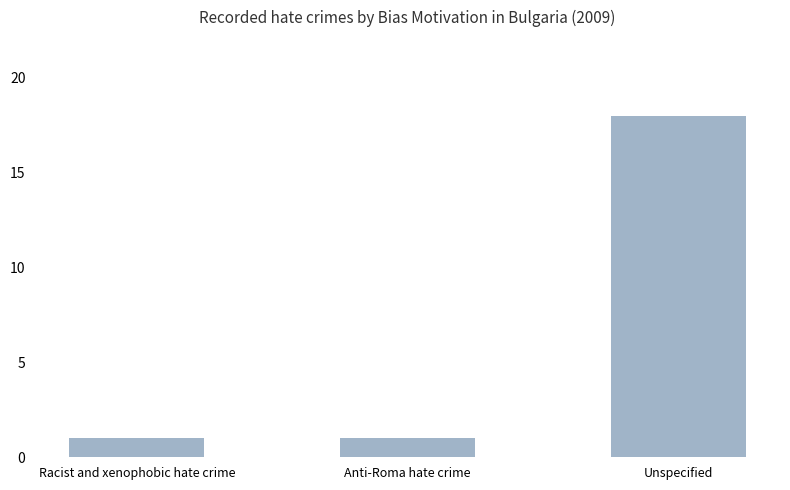

What is the sum of the values at Anti-Roma hate crime and Unspecified?

19